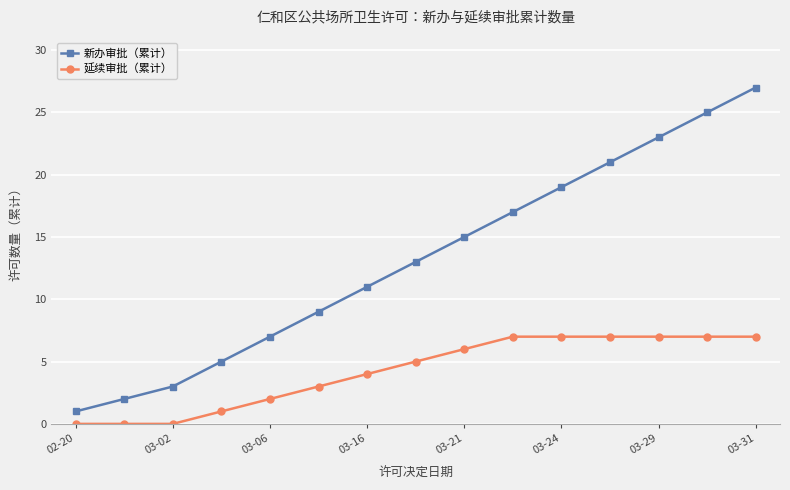

What is the value of the 新办审批（累计） point at the 15th from the left?

27